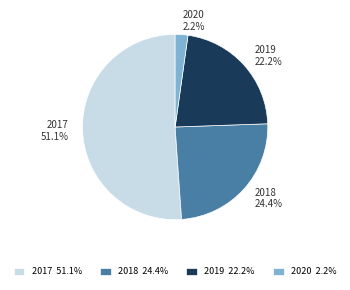

Combined, what portion of the pie is 2017 51.1% and 2018 24.4%?

75.6%